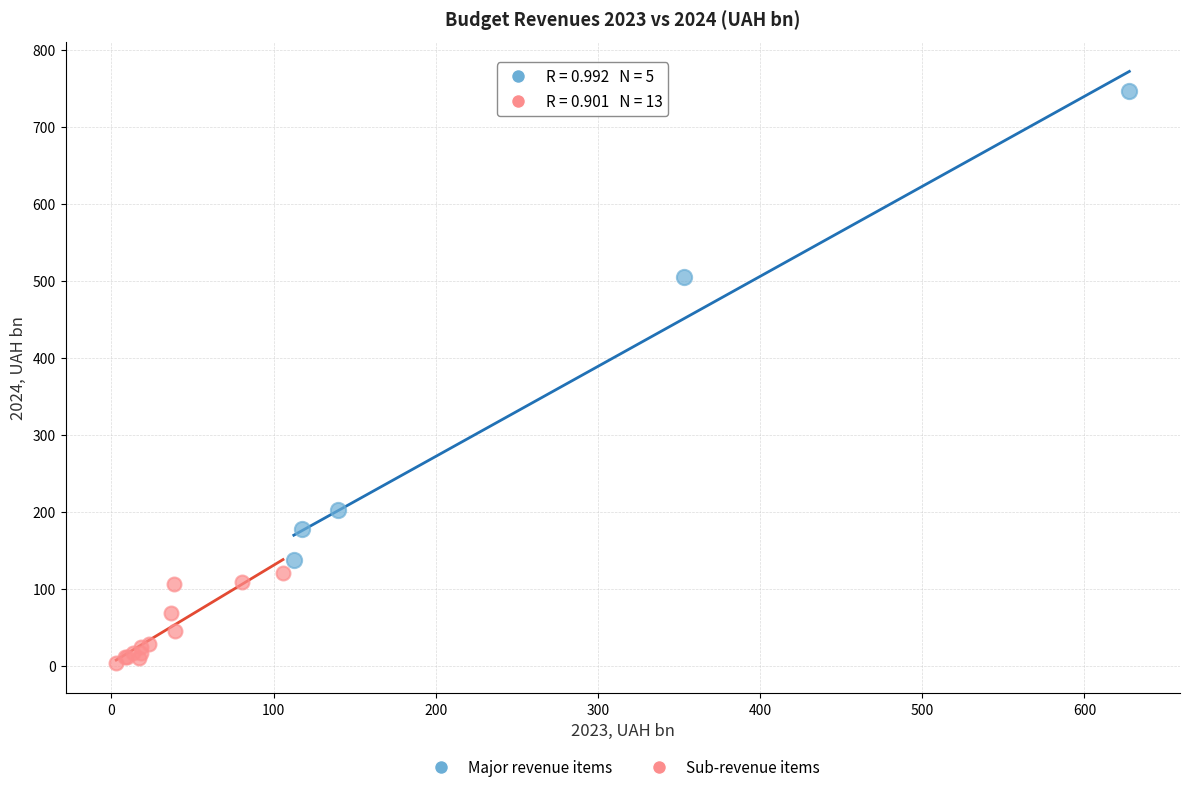

What are all the series names shown in the legend?

Major revenue items, Sub-revenue items